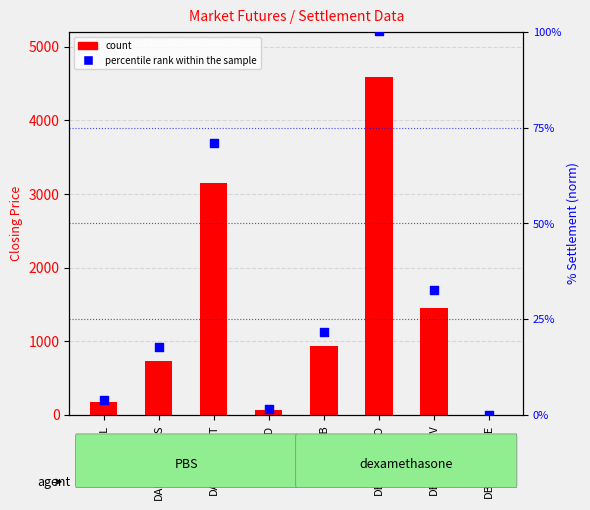

Which series reaches the minimum Y coordinate?

Closing Price